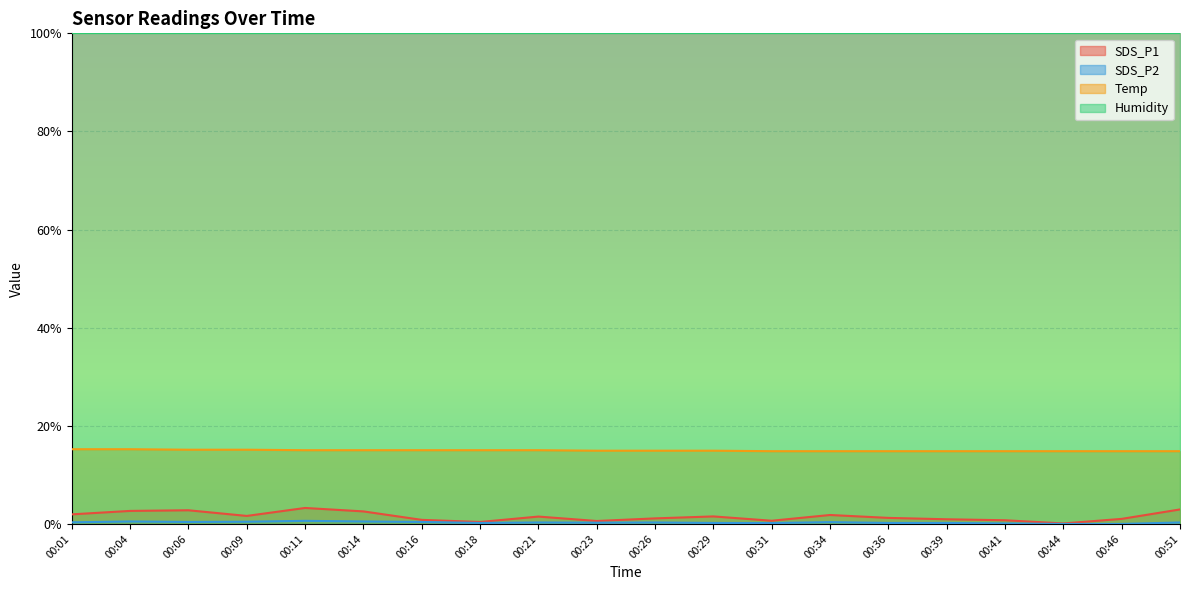

Which series has the largest range (max minus min)?

SDS_P1